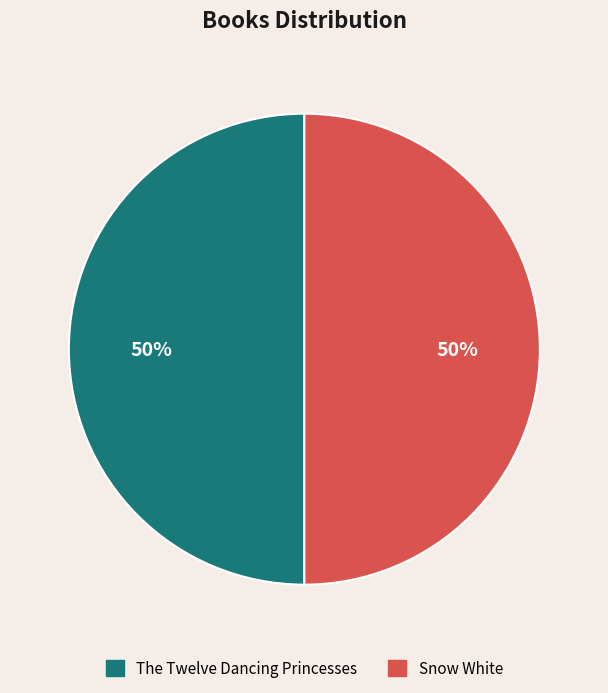

How many segments does this pie chart have?

2